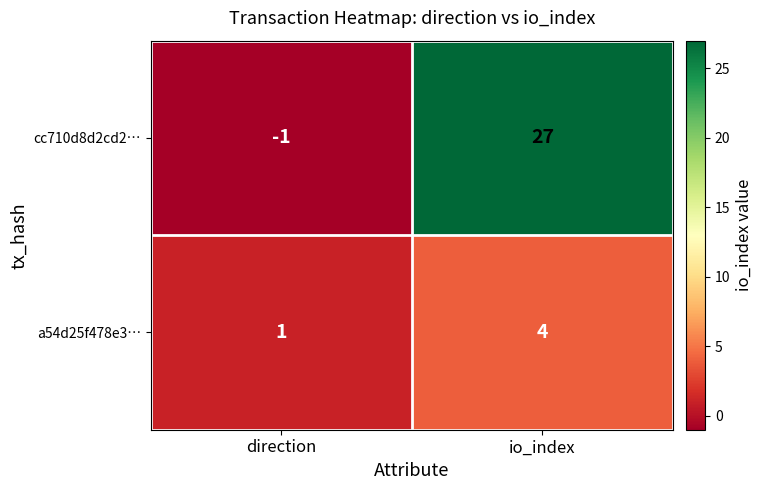

Which category has the highest value in the a54d25f478e3… series?

io_index